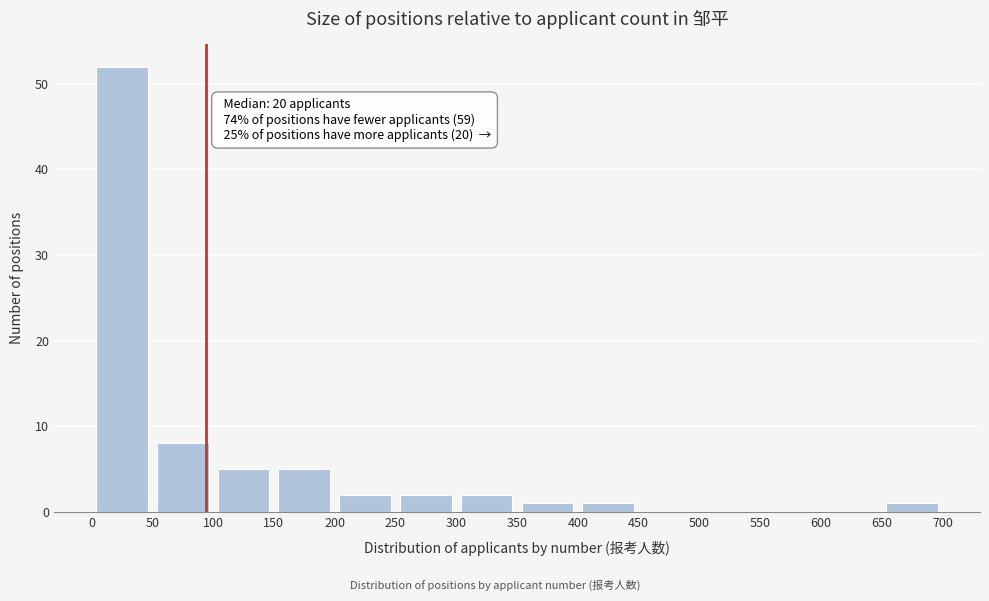

Which range on the x-axis has the tallest bar?

0 to 50